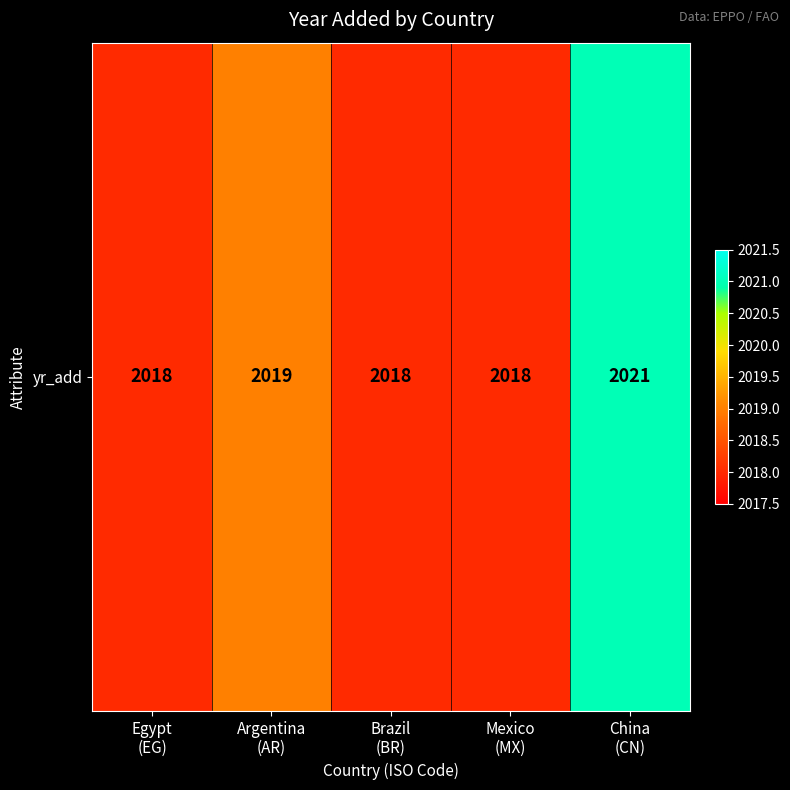

The value at Argentina
(AR) is 2956. True or false?

False